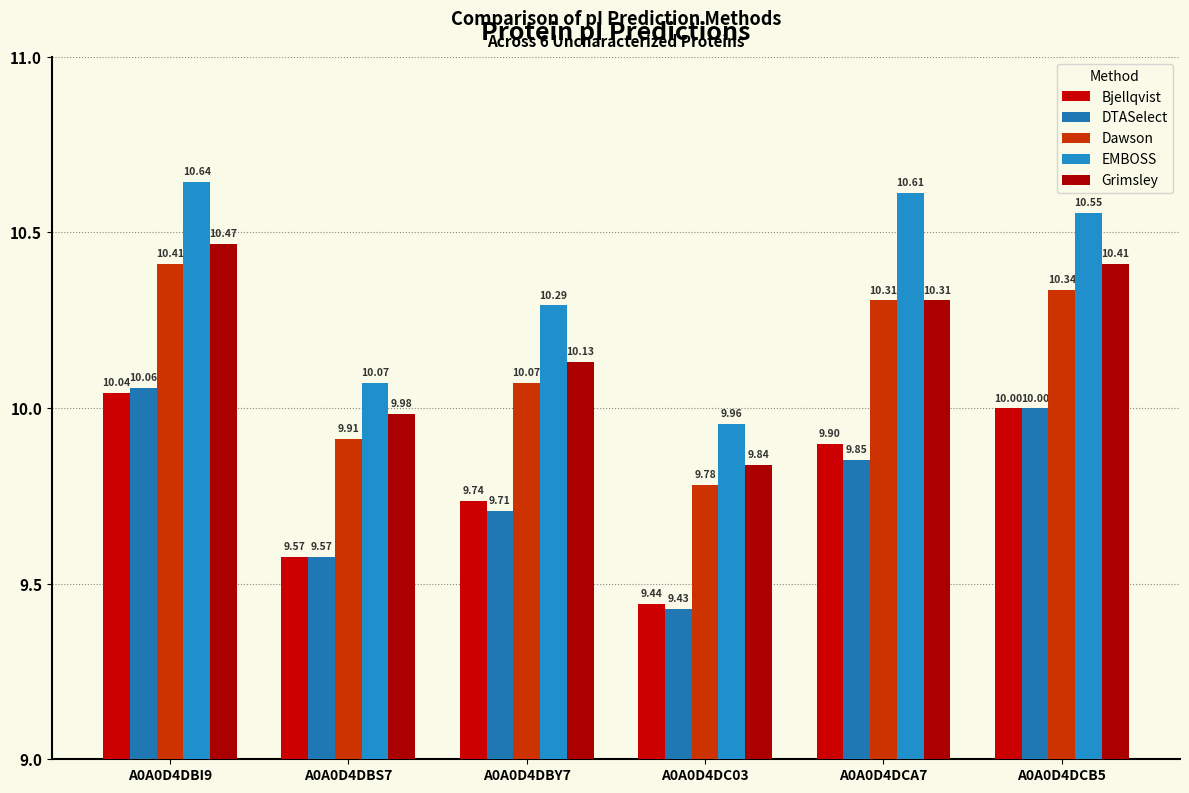

The value of EMBOSS at A0A0D4DC03 is 3.4. True or false?

False